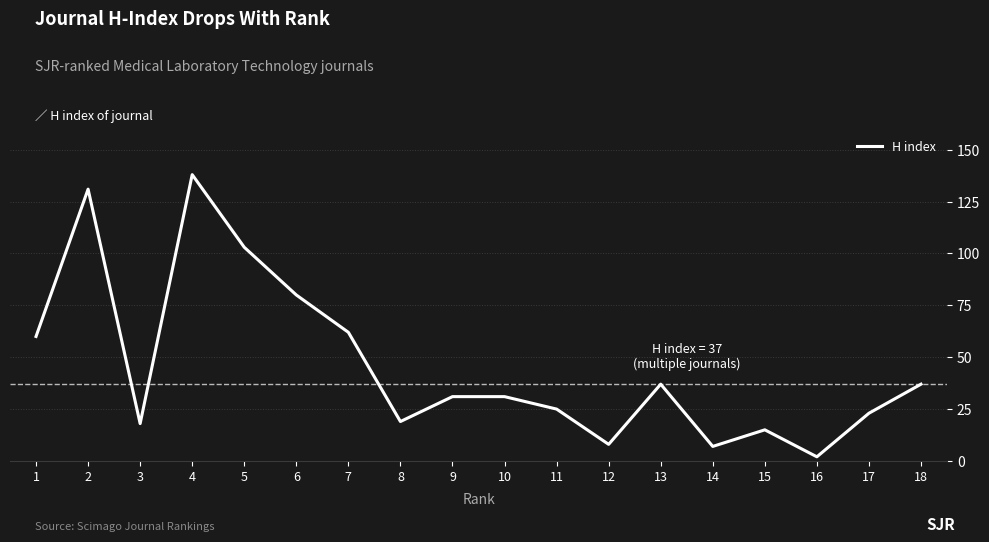

Which label corresponds to the largest value in the chart?

4